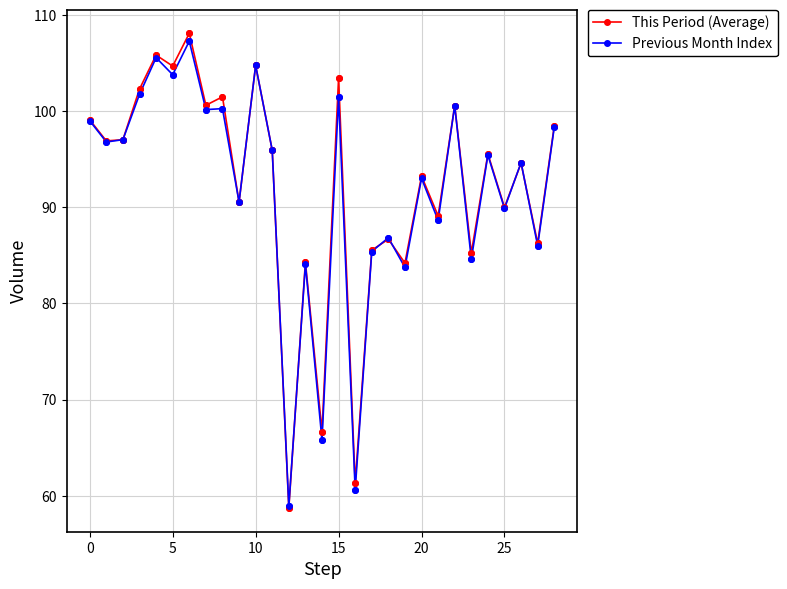

At how many categories does at least one series exceed 78?

26